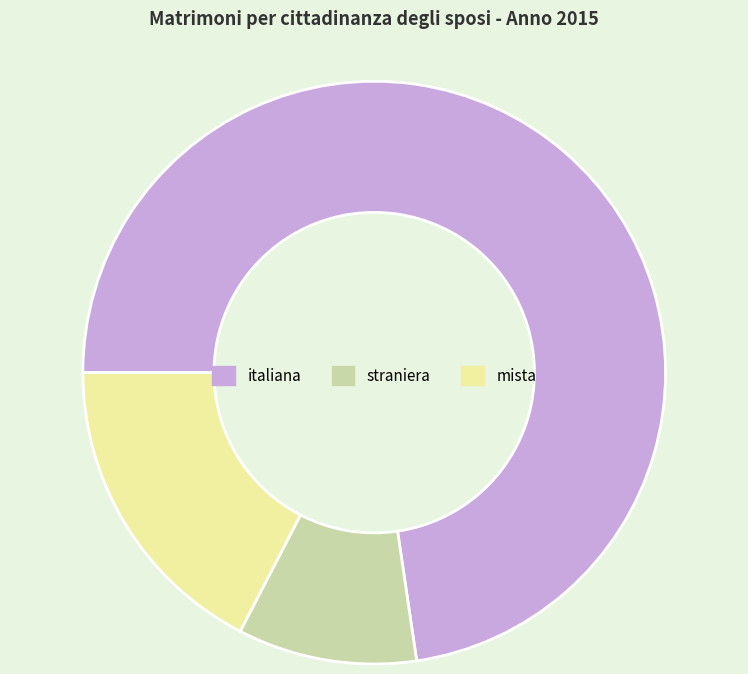

Is italiana the majority of the pie?

Yes